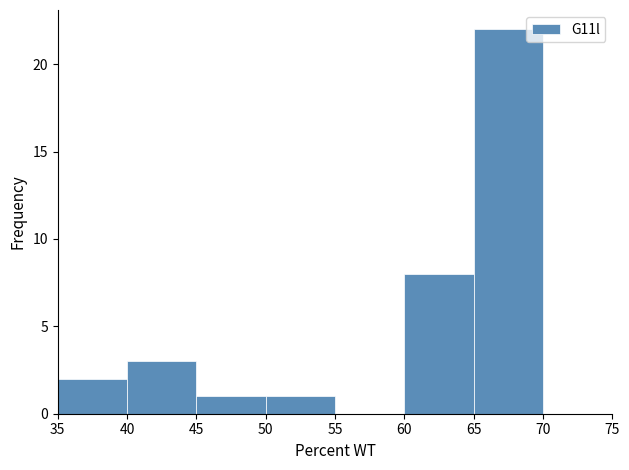

Reading left to right, list every bar in this chart as the range it spans on the x-axis followed by its height. The values are not printed on the chart, so give them approximately, as read against the axis.

35 to 40: 2
40 to 45: 3
45 to 50: 1
50 to 55: 1
55 to 60: 0
60 to 65: 8
65 to 70: 22
70 to 75: 0